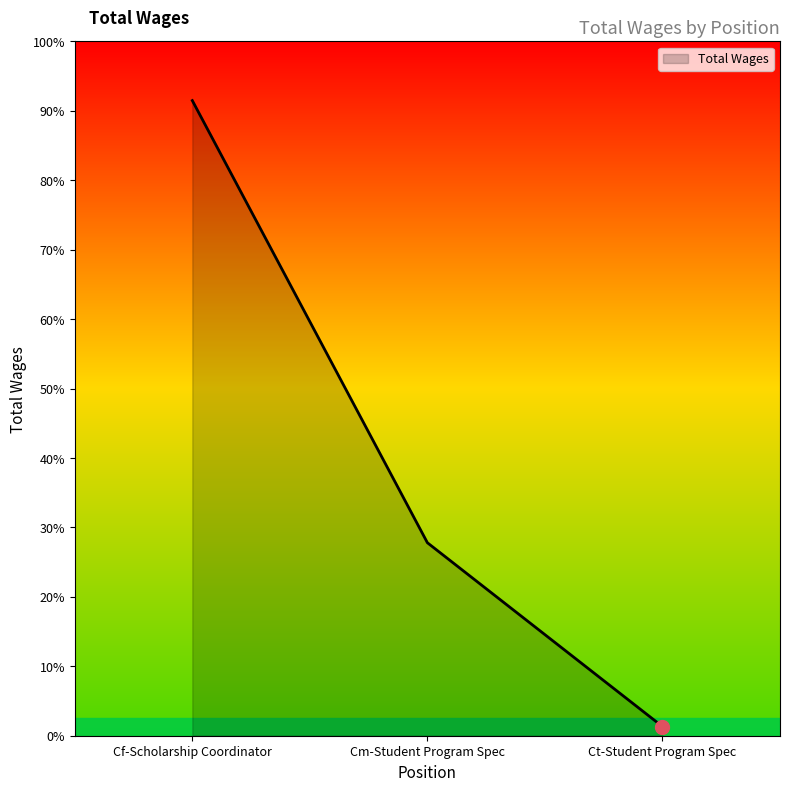

Is this an area chart (filled region under the line)?

Yes